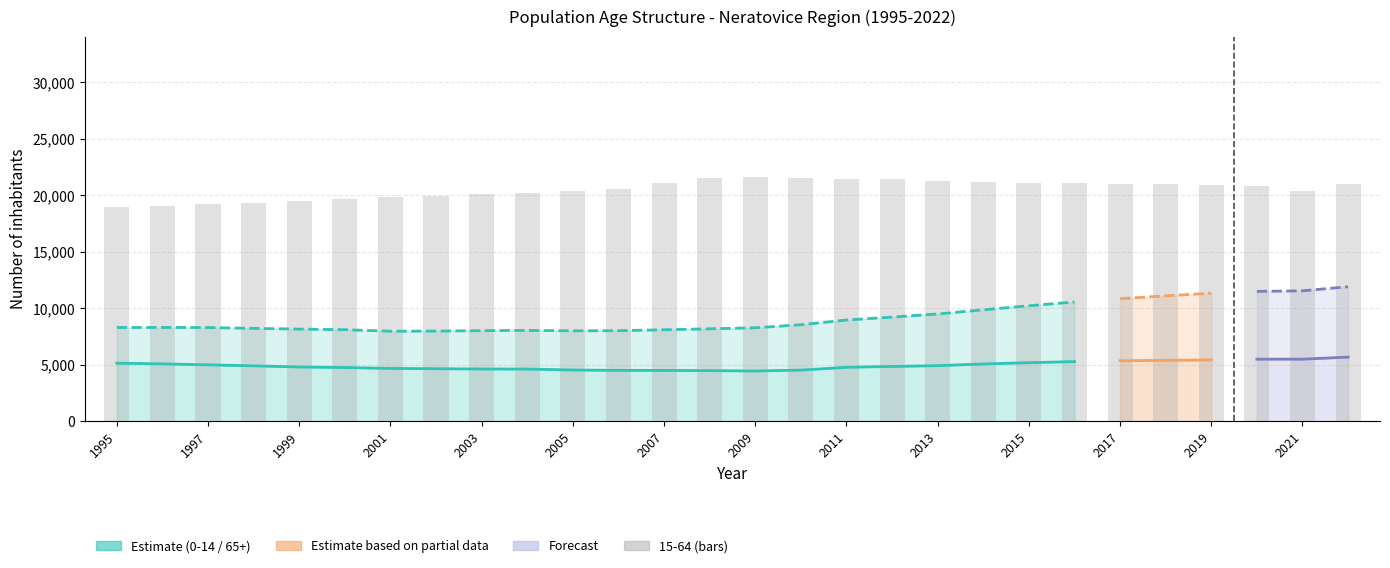

What is the value of the 0-14 bar at the 12th from the left?

4494